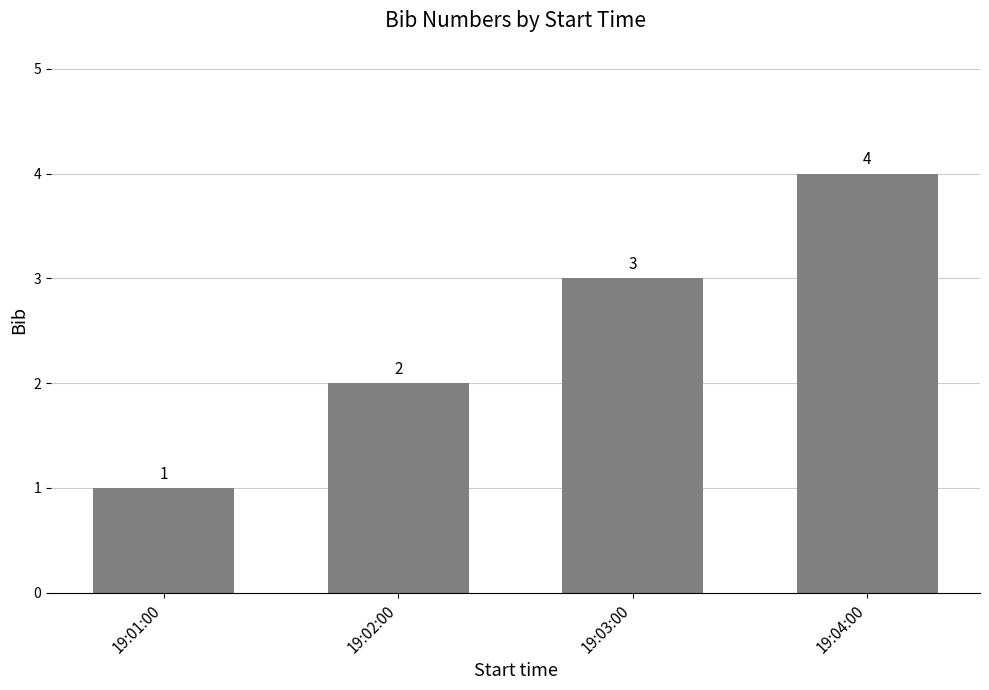

What is the sum of the values at 19:01:00 and 19:02:00?

3